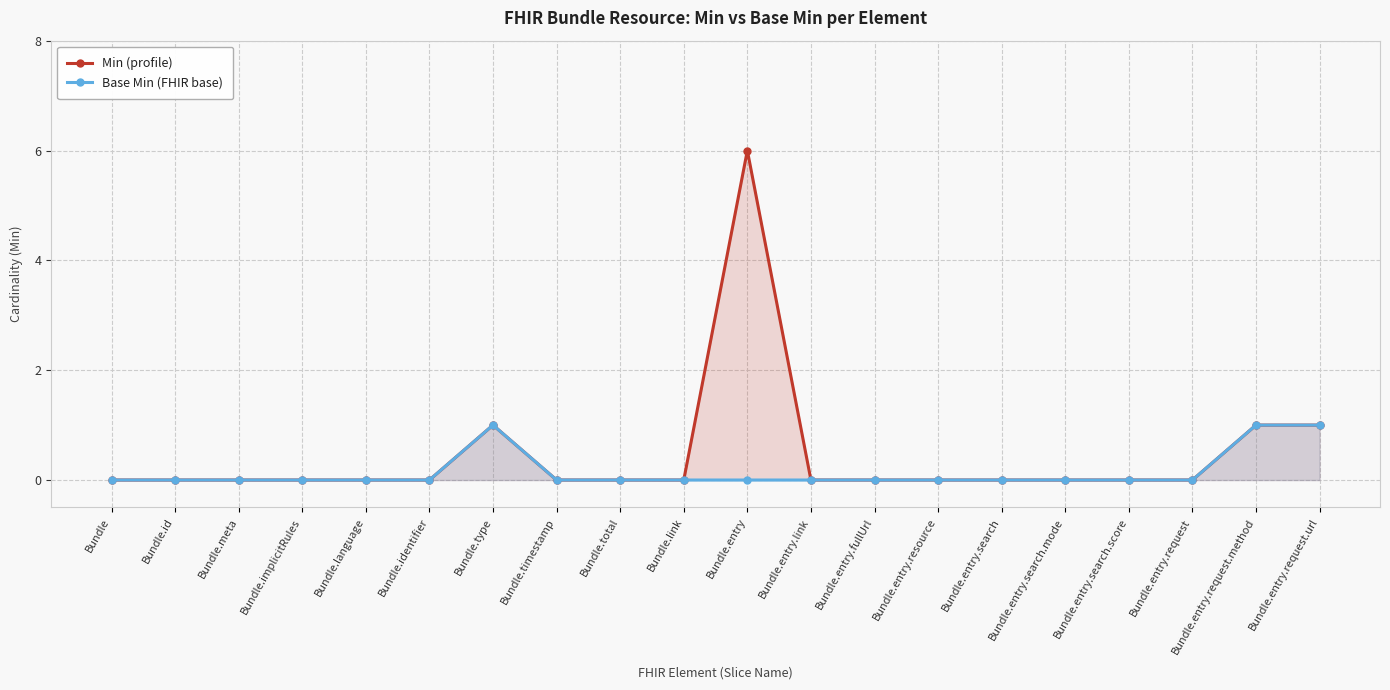

What is the label of the 2nd point from the left?

Bundle.id